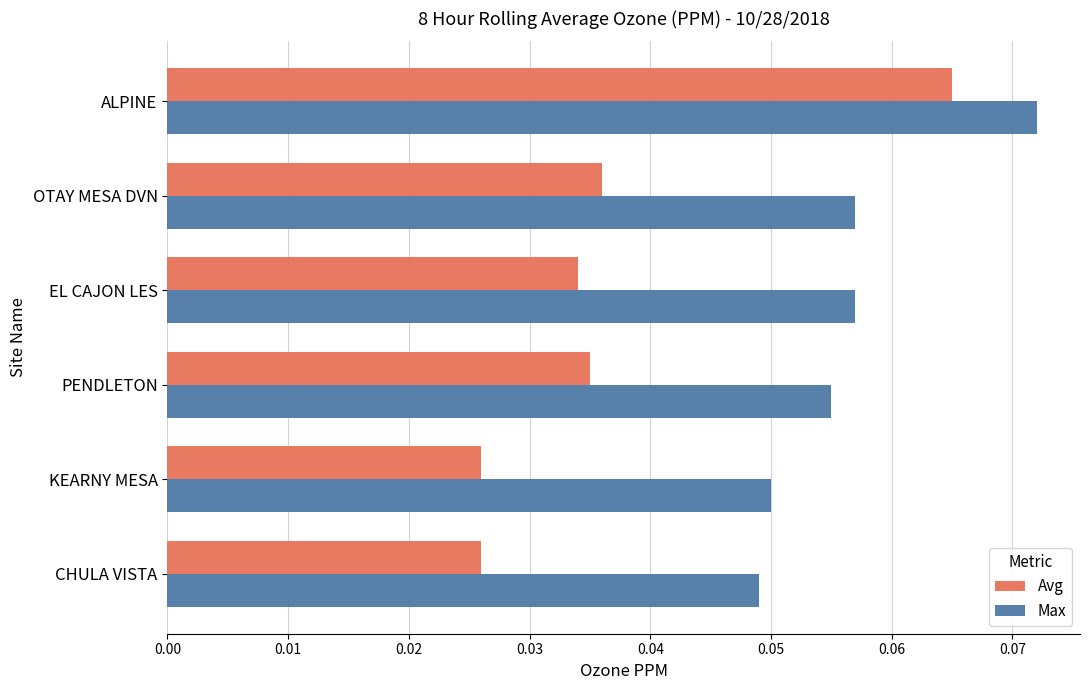

Count the Avg values in the range 0 to 1.

6